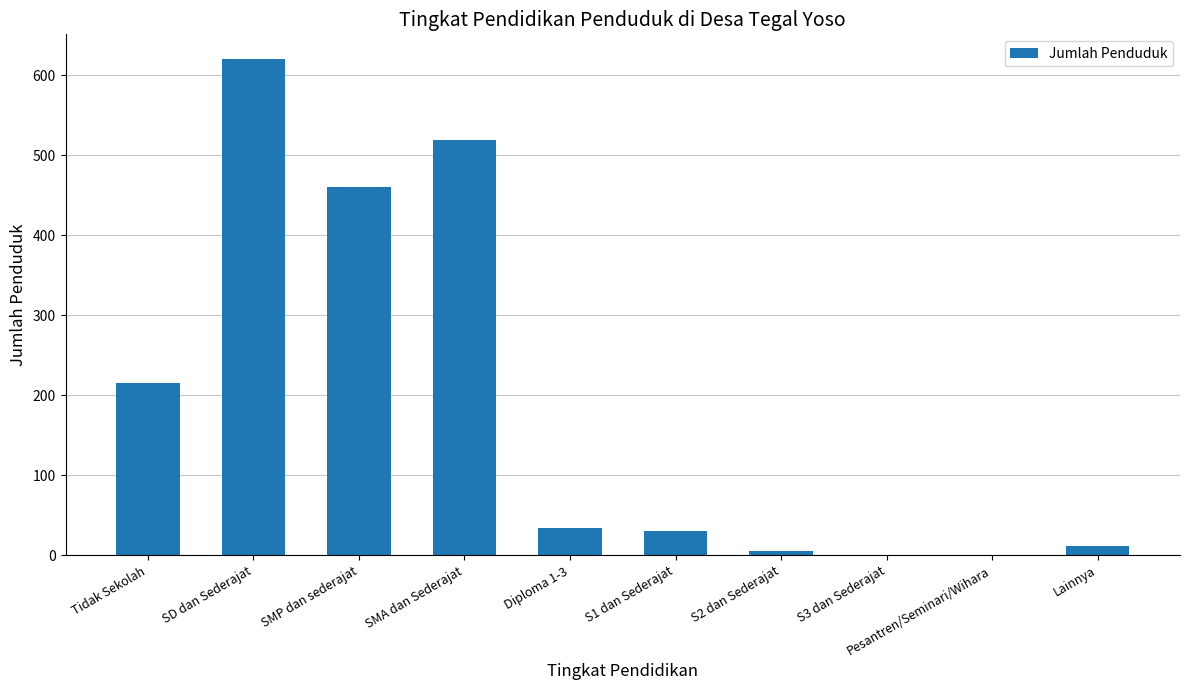

True or false: the data shows 460 at SMP dan sederajat.

True